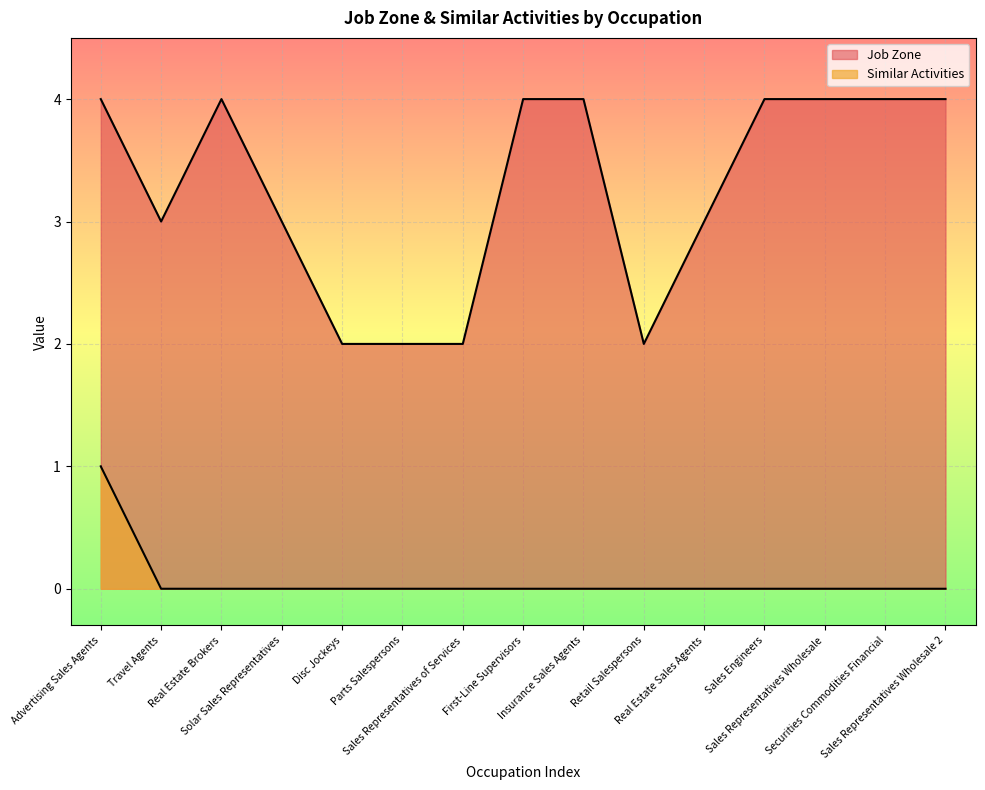

In Job Zone, how many points are lower than both neighbors (excluding endpoints)?

2